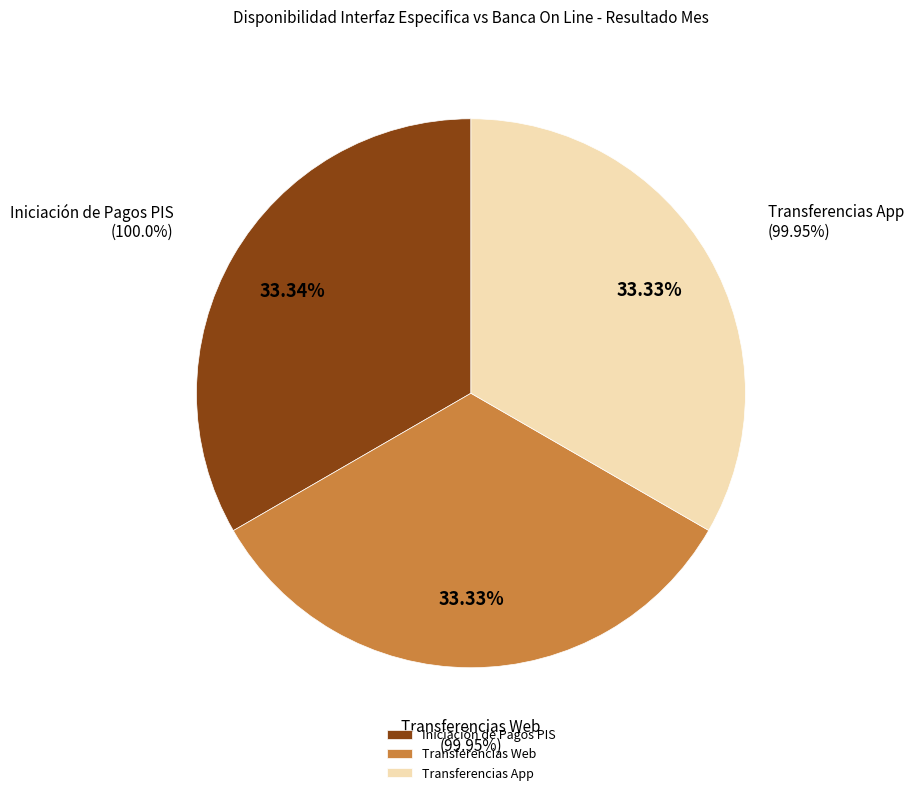

Rank the categories by value from highest to lowest.

Iniciación de Pagos PIS, Transferencias Web, Transferencias App